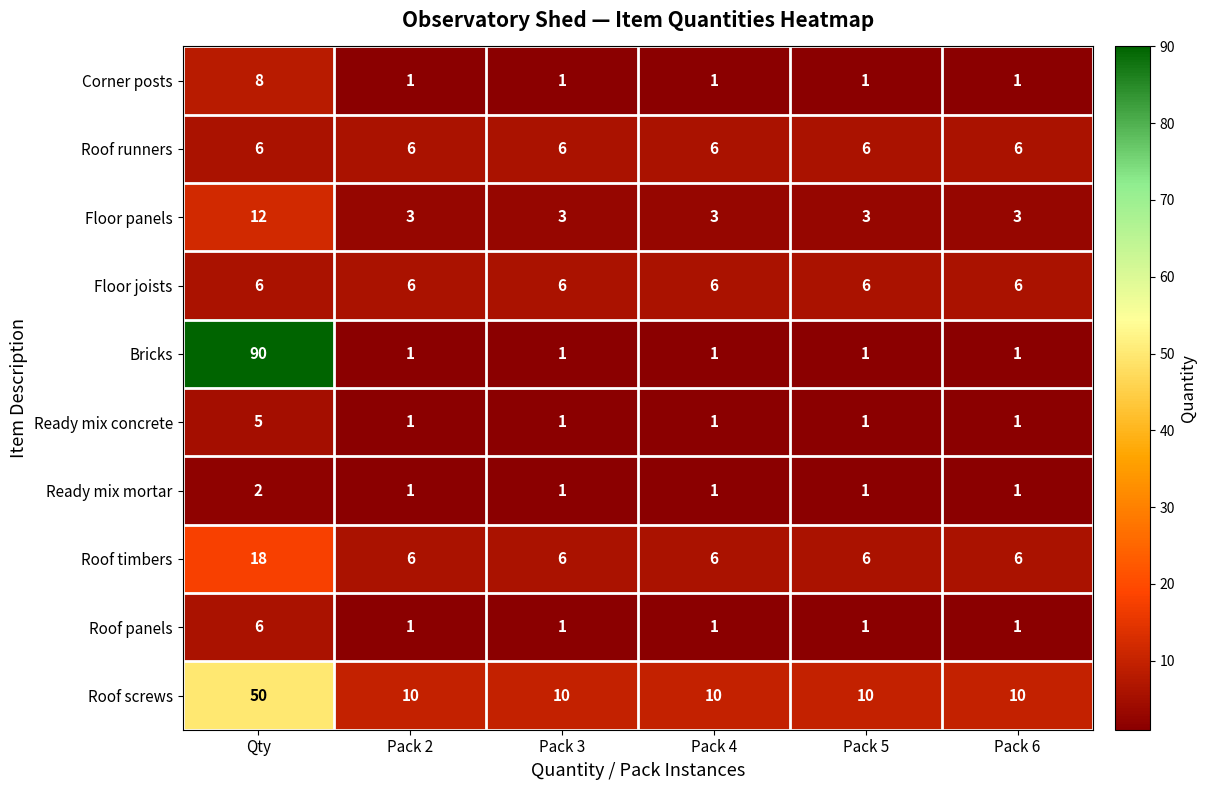

At which category is the sum across all series the highest?

Qty